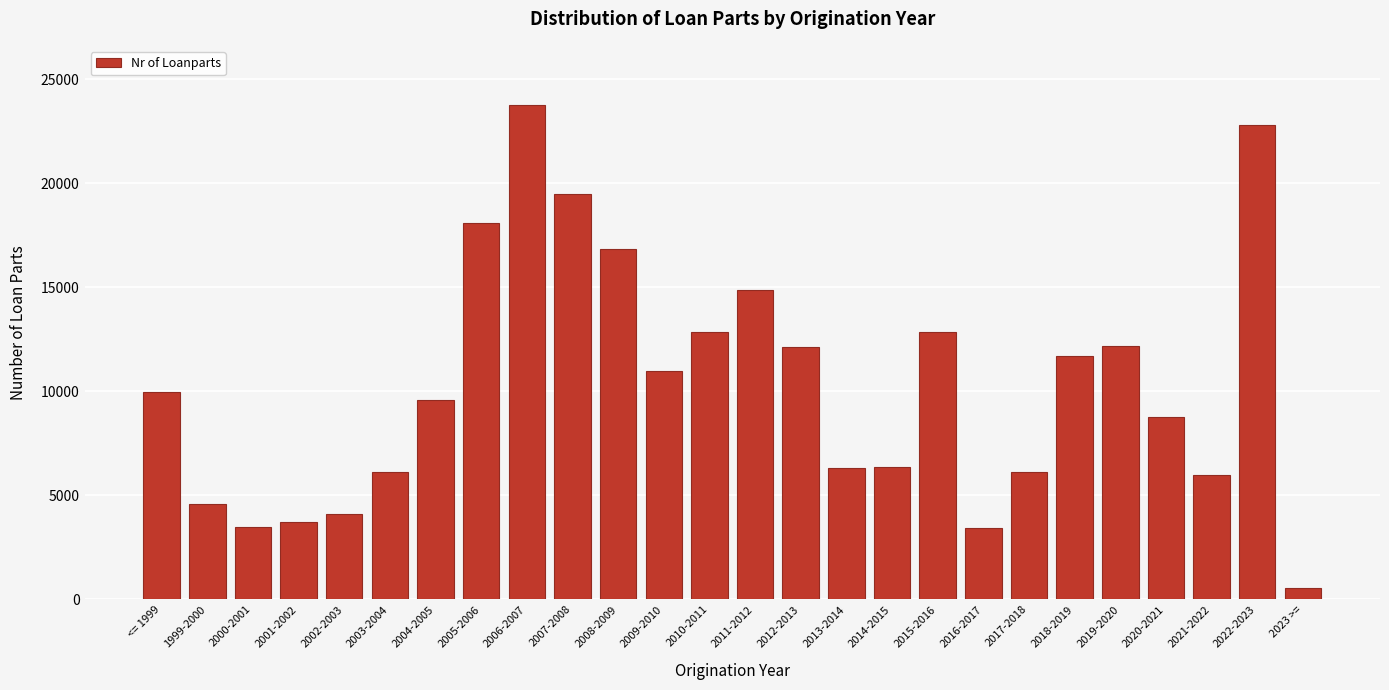

What is the value of the 13th bar from the left?

12849